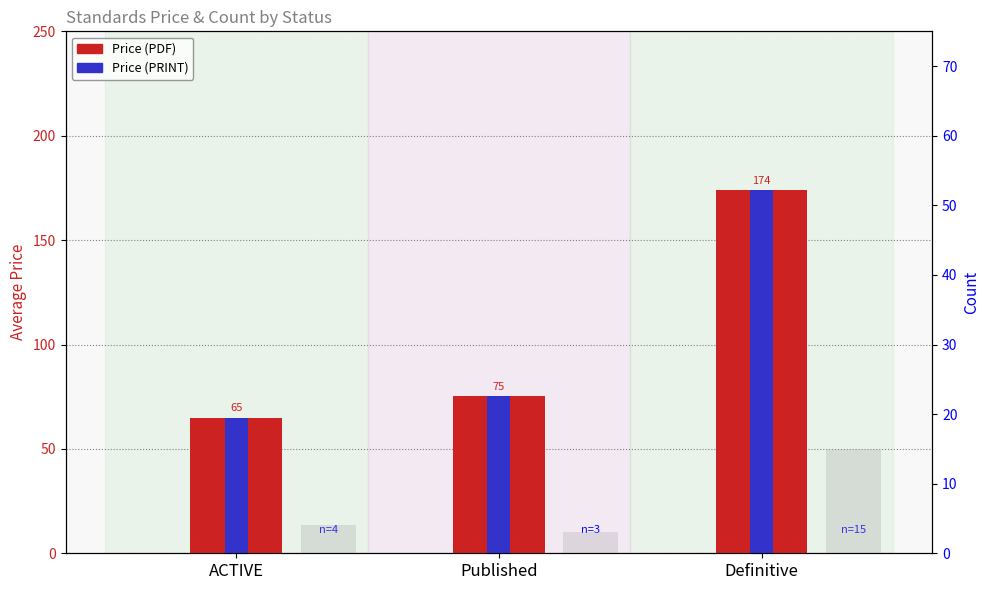

Which series has the largest total across all categories?

Price (PDF)